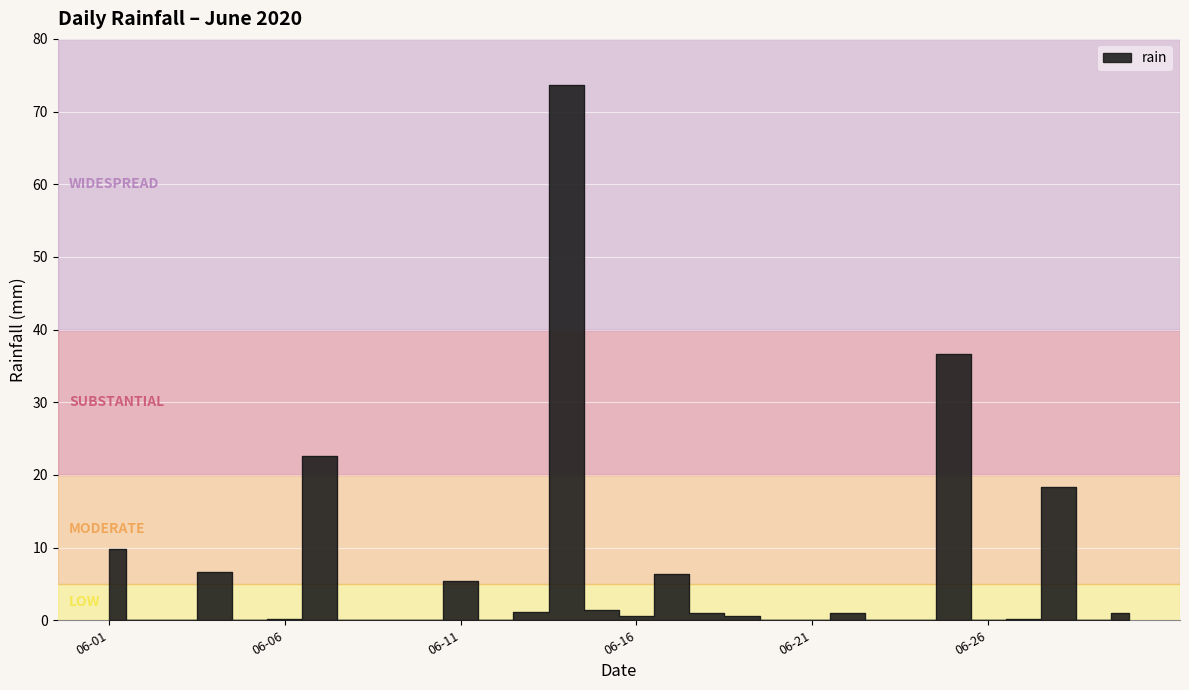

What is the value of the 30th point from the left?

1.0